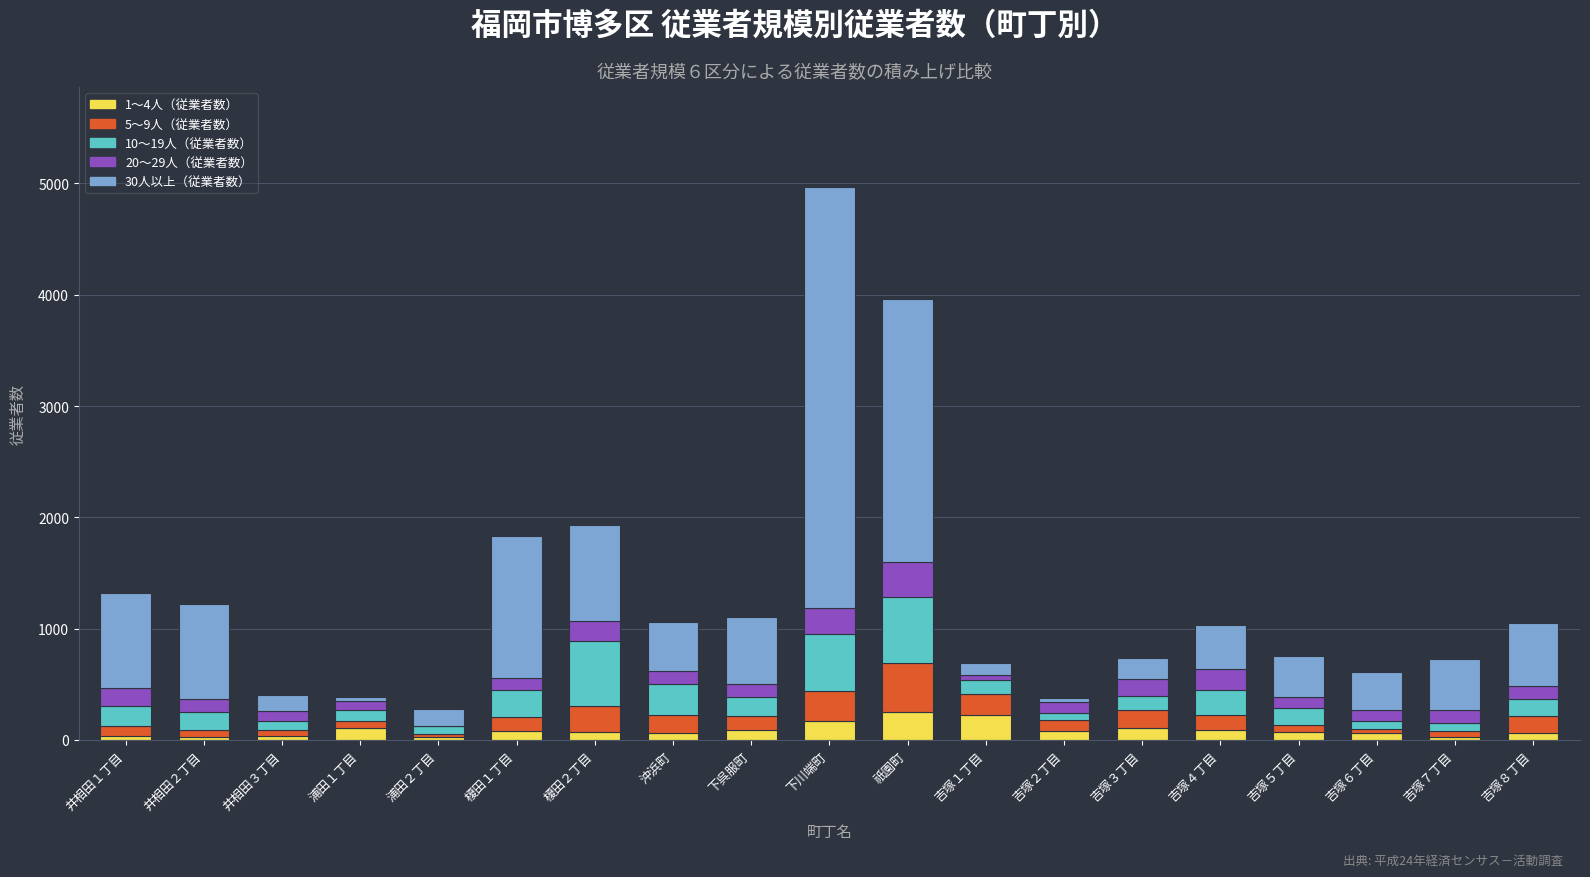

At which category is the sum across all series the highest?

下川端町